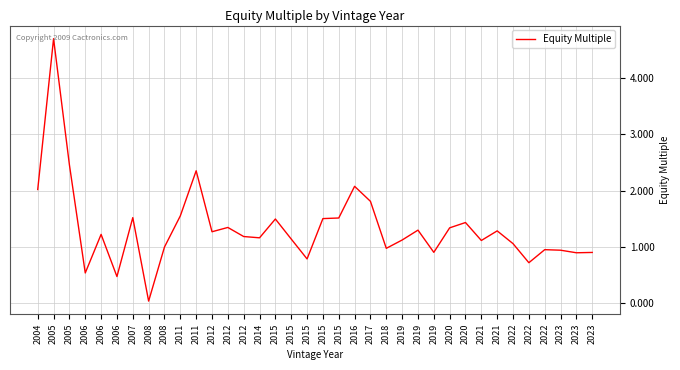

How many lines are shown in the chart?

1